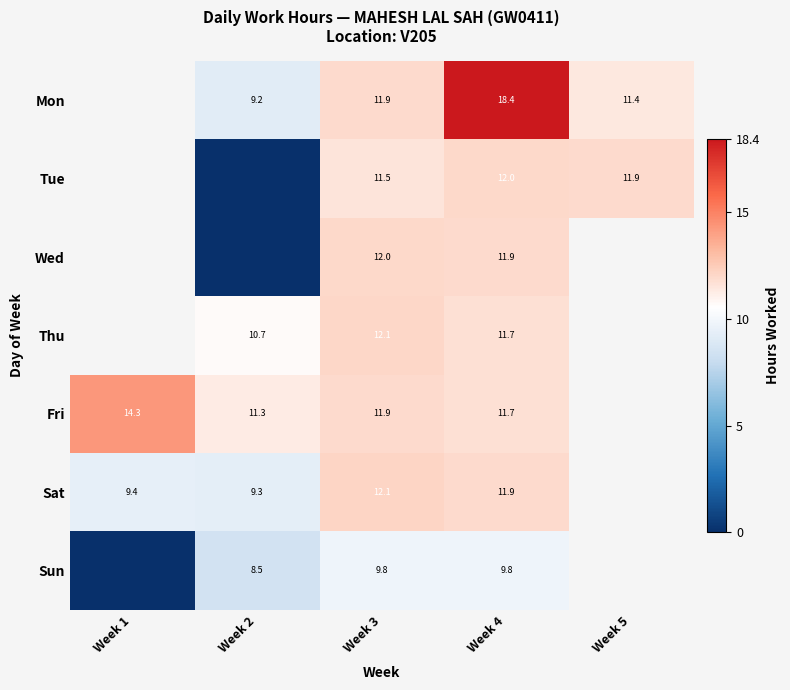

Is the value of Wed at Week 4 greater than the value of Sun at Week 2?

Yes